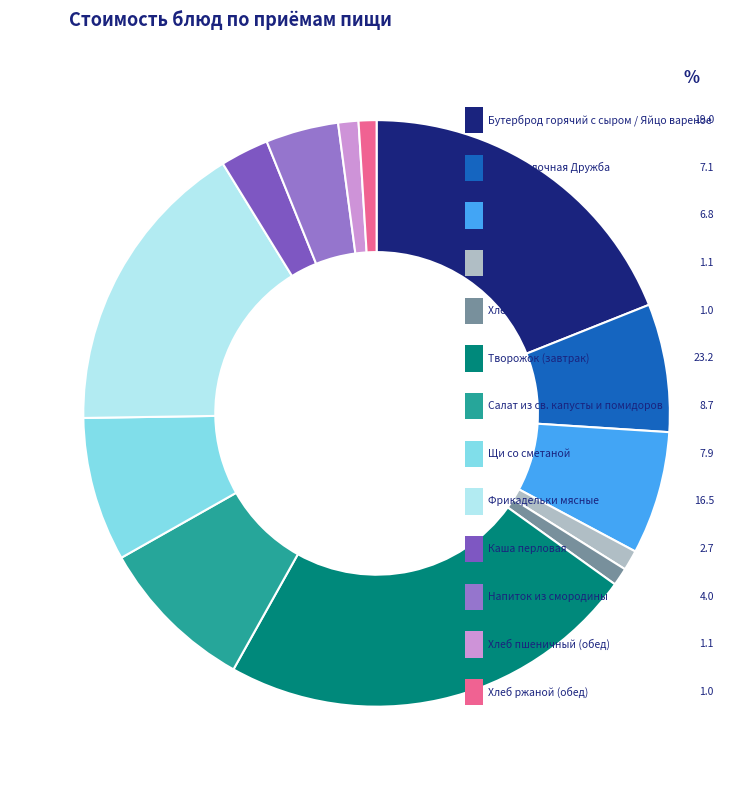

Do Какао с молоком and Каша перловая together represent more than half of the pie?

No